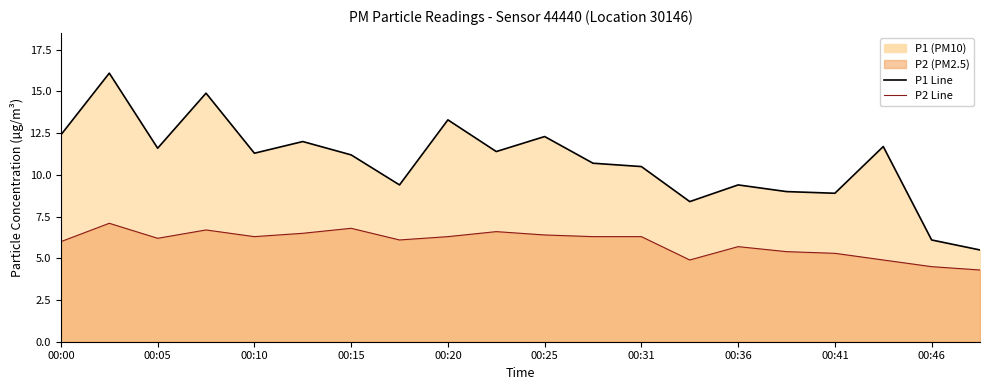

True or false: P2 Line and P1 Line intersect in this chart.

False